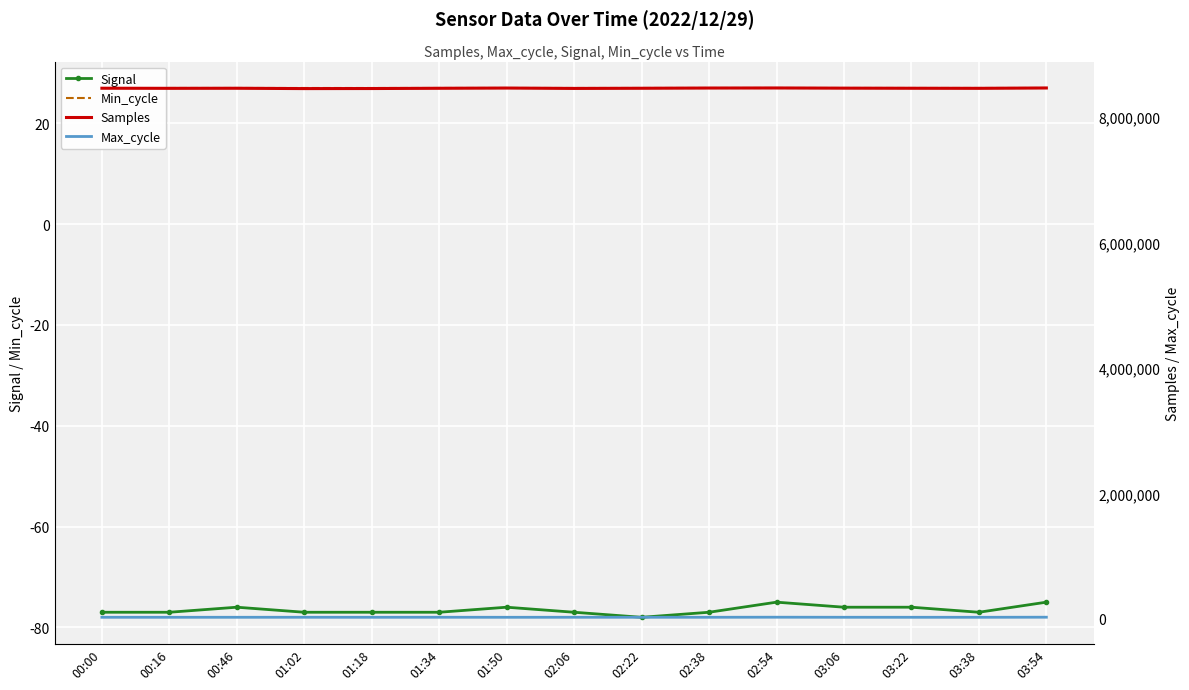

What is the value of the Max_cycle point at the 13th from the left?

27302